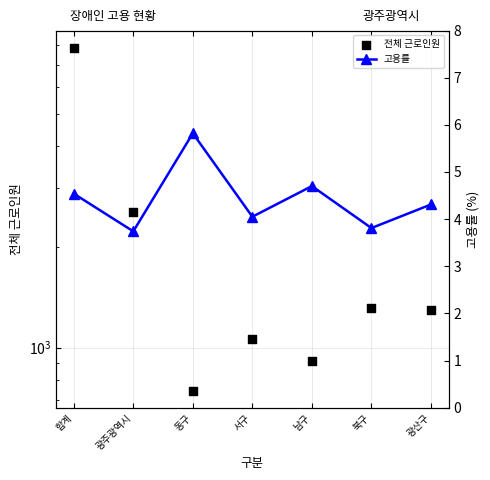

Which series has the largest total across all categories?

전체 근로인원